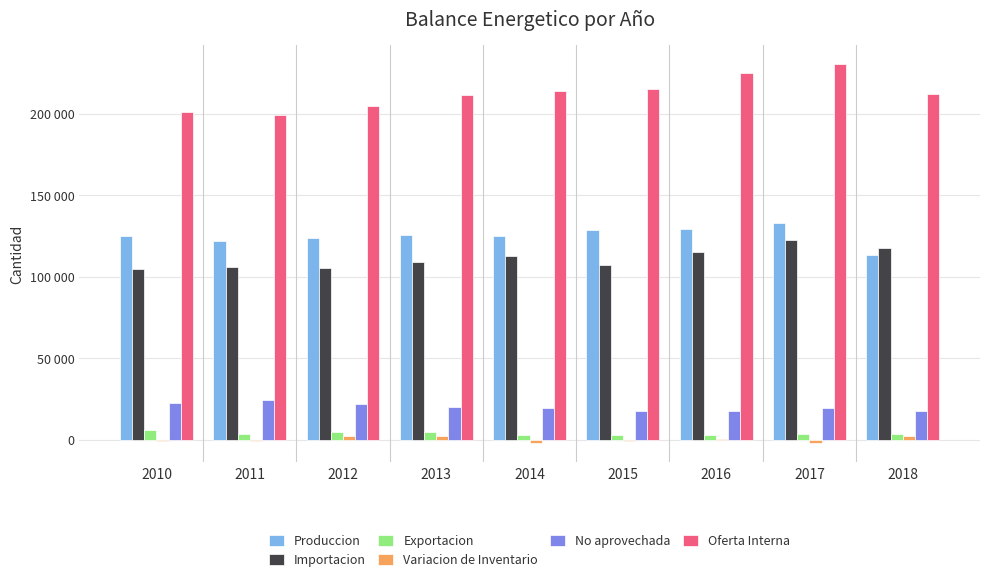

Reading right to left, transcribe all the data shown in this chart.

Produccion: 2018=113220	2017=132627	2016=129472	2015=128647	2014=125189	2013=125407	2012=123614	2011=121627	2010=124793
Importacion: 2018=117521	2017=122745	2016=115170	2015=107389	2014=112928	2013=108967	2012=105522	2011=105991	2010=104819
Exportacion: 2018=3462	2017=3231	2016=2925	2015=2950	2014=2826	2013=4600	2012=4902	2011=3469	2010=5789
Variacion de Inventario: 2018=2519	2017=-2246	2016=420	2015=-707	2014=-2063	2013=1960	2012=2479	2011=-924	2010=-617
No aprovechada: 2018=17886	2017=19280	2016=17392	2015=17392	2014=19382	2013=20261	2012=21636	2011=24332	2010=22529
Oferta Interna: 2018=211896	2017=230558	2016=224733	2015=215063	2014=213919	2013=211549	2012=204848	2011=198937	2010=200729